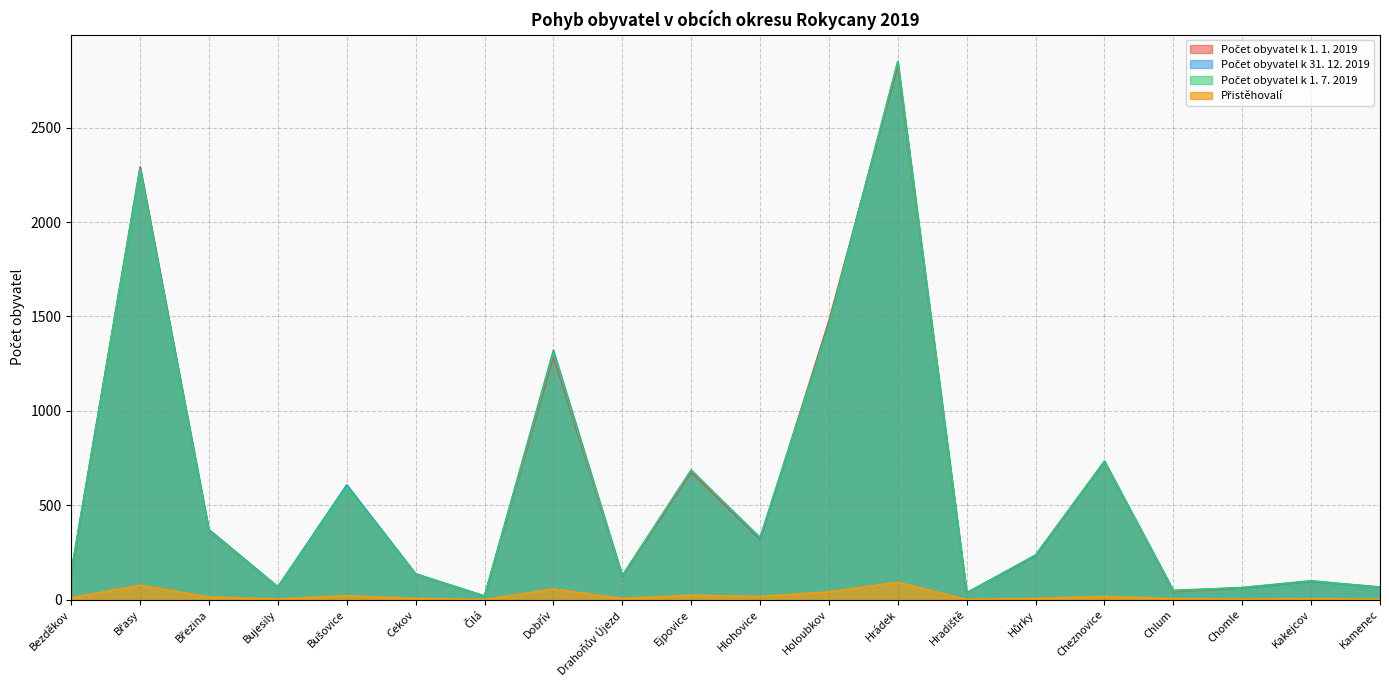

At which category is the sum across all series the highest?

Hrádek